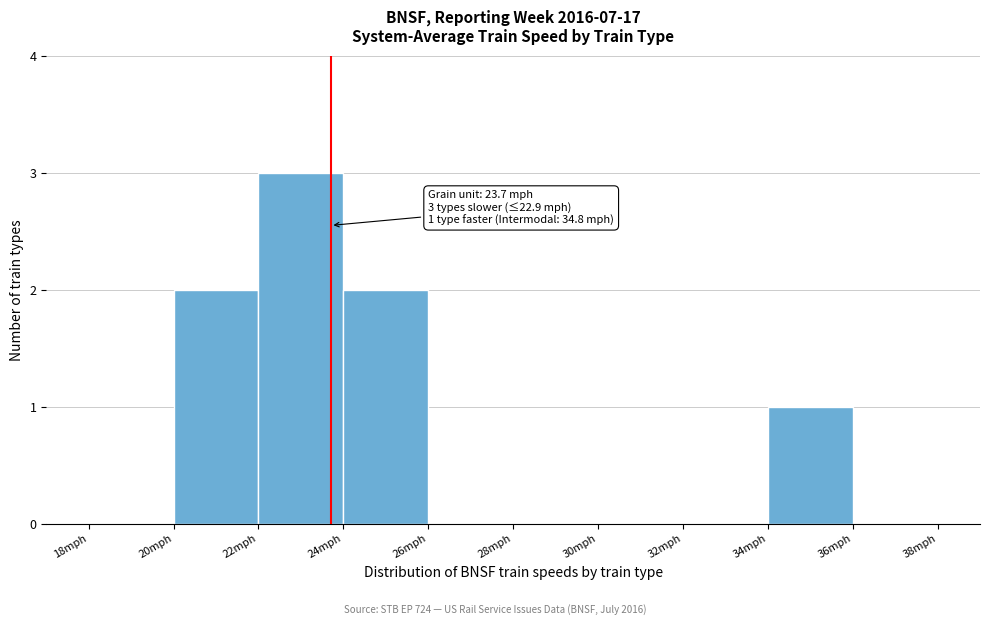

Over which range of the x-axis is the bar tallest?

22 to 24